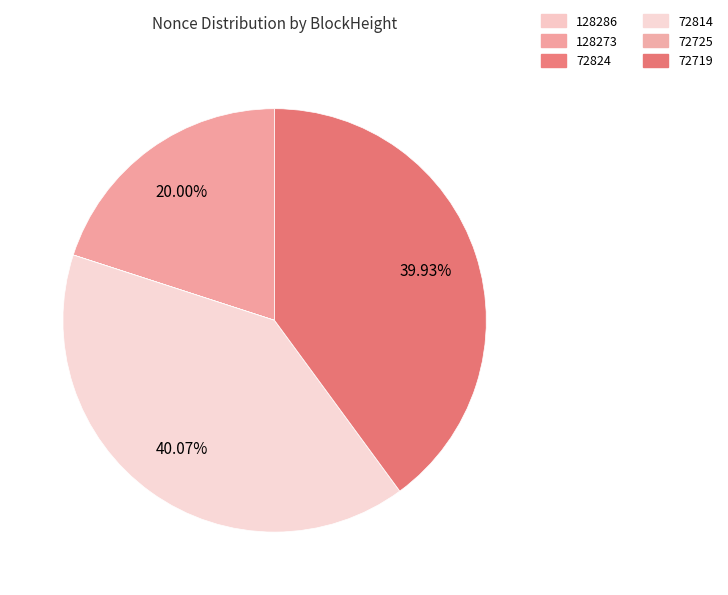

What is the smallest slice in the pie chart?

72725